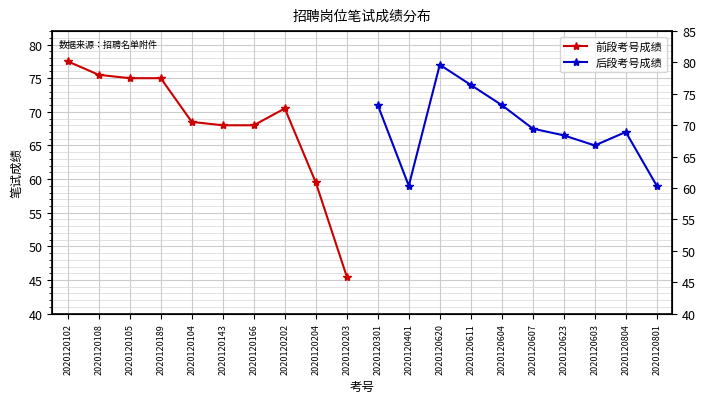

Between 2020120105 and 2020120104, which series saw the biggest shift?

前段考号成绩